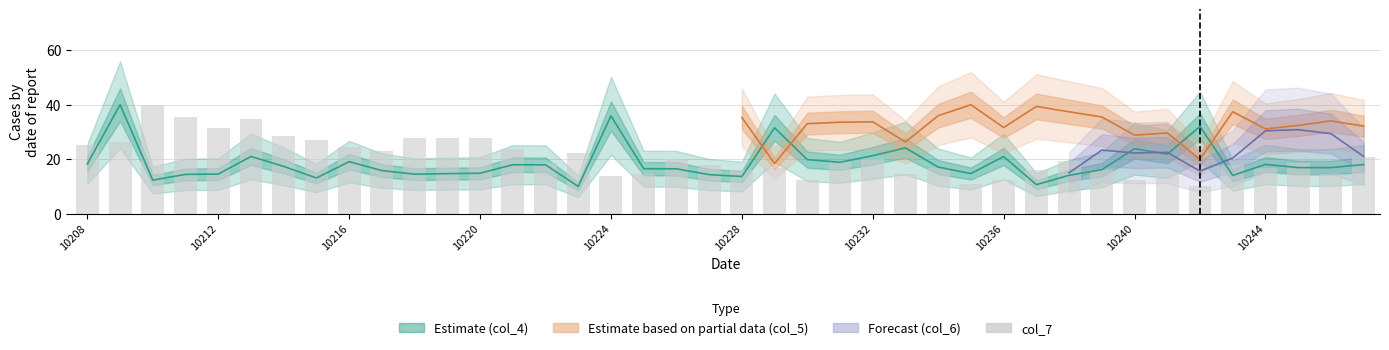

How many values in the col_7 series are below 19?

20